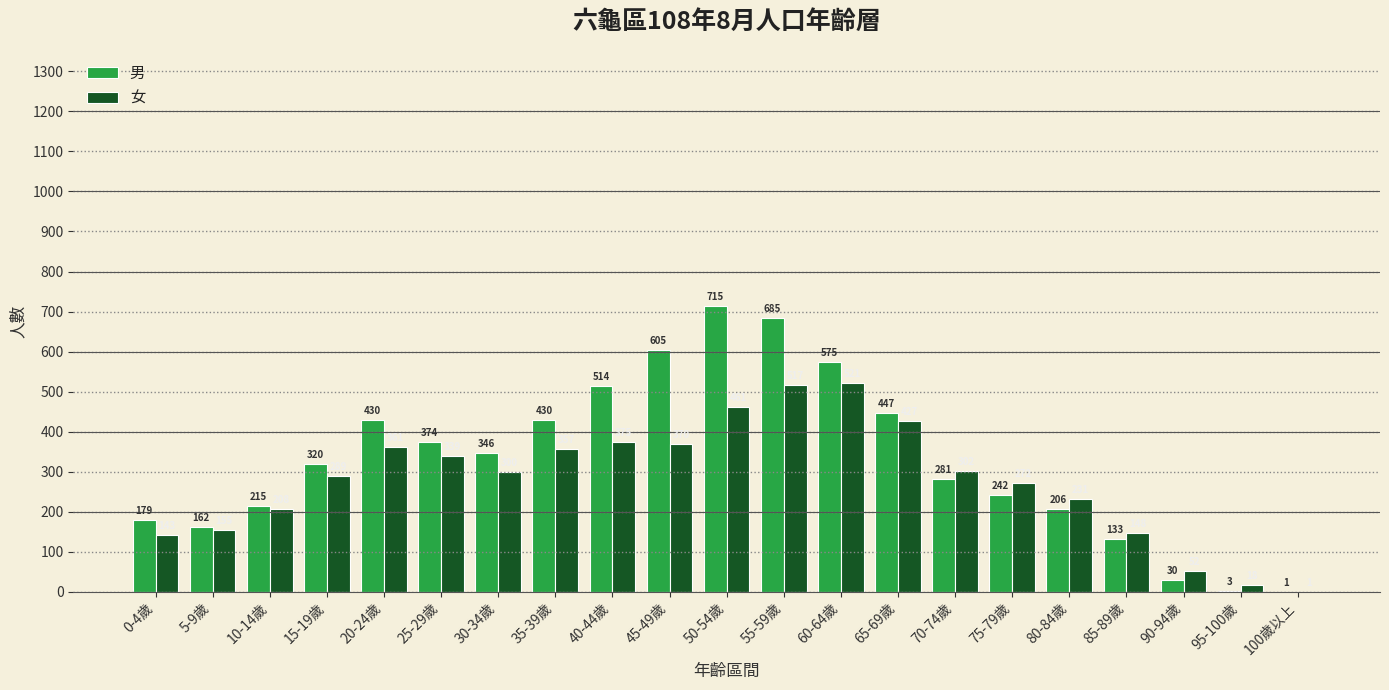

Where is 女 nearest to the value 261?

75-79歲